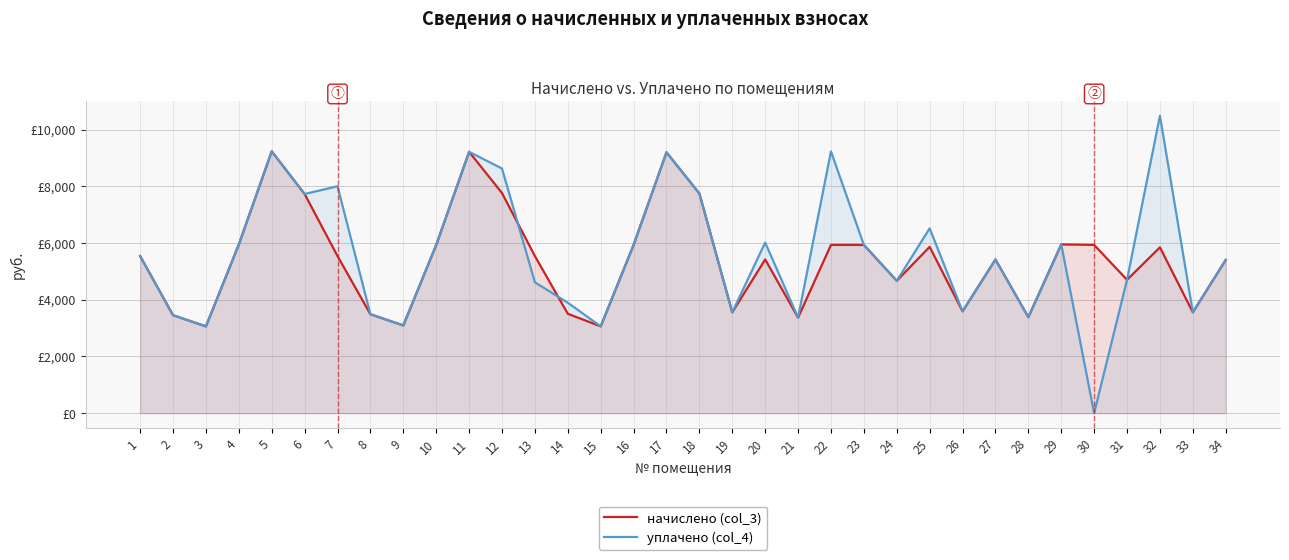

Does the chart have visible grid lines?

Yes